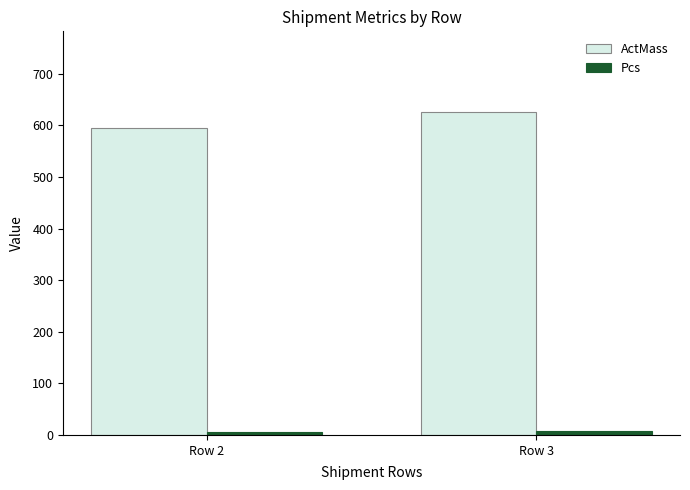

True or false: ActMass has a value of 596 at Row 2.

True